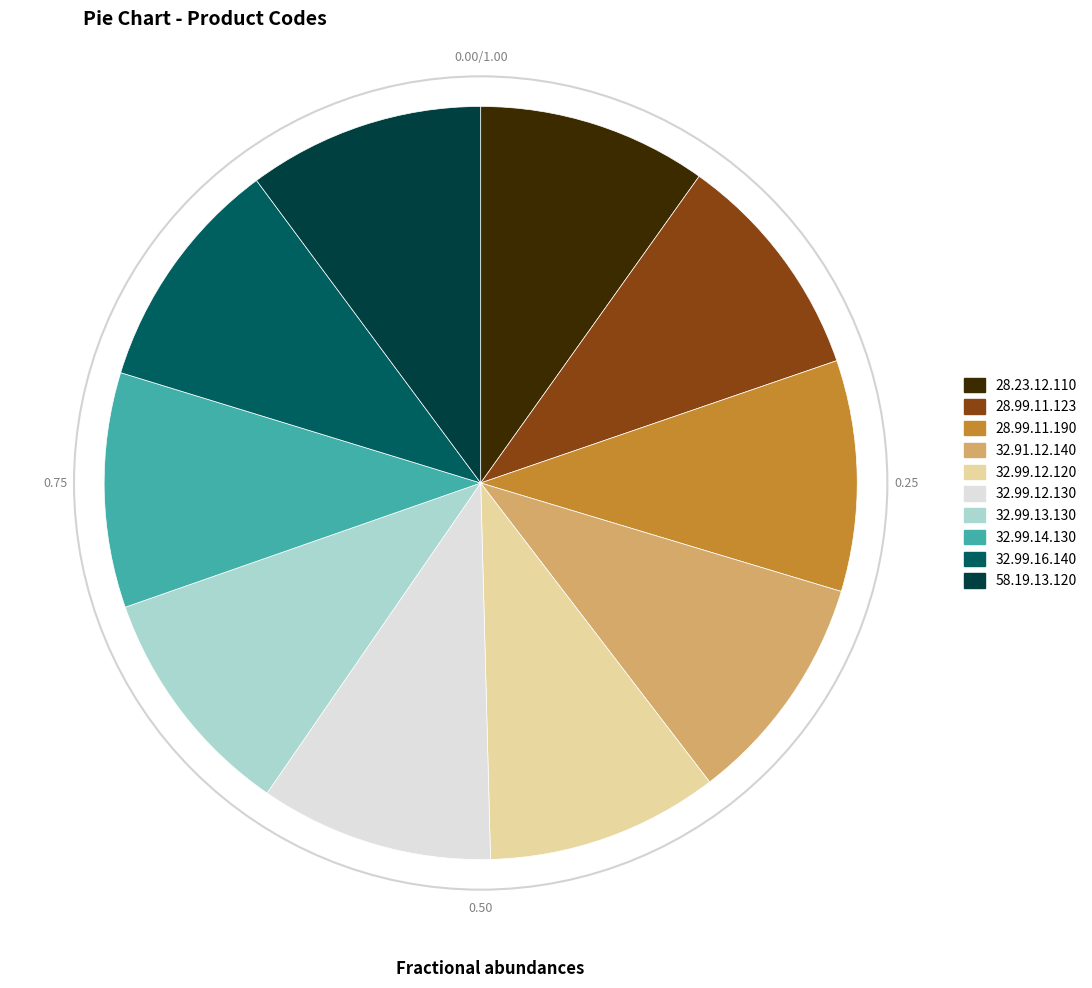

Is it true that 32.99.13.130 is 1% of the pie?

False